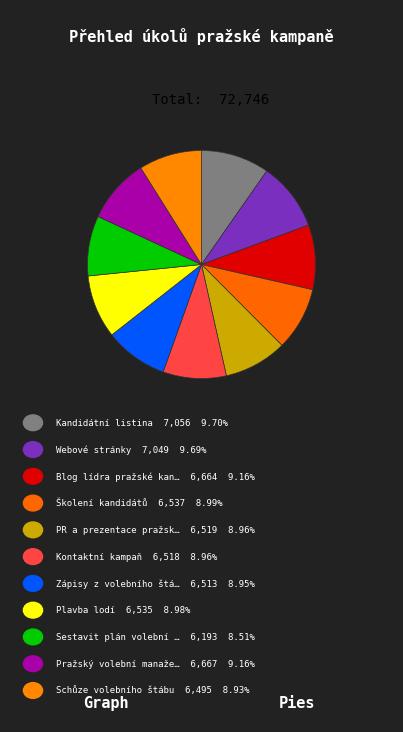

Does any single category account for the majority?

No